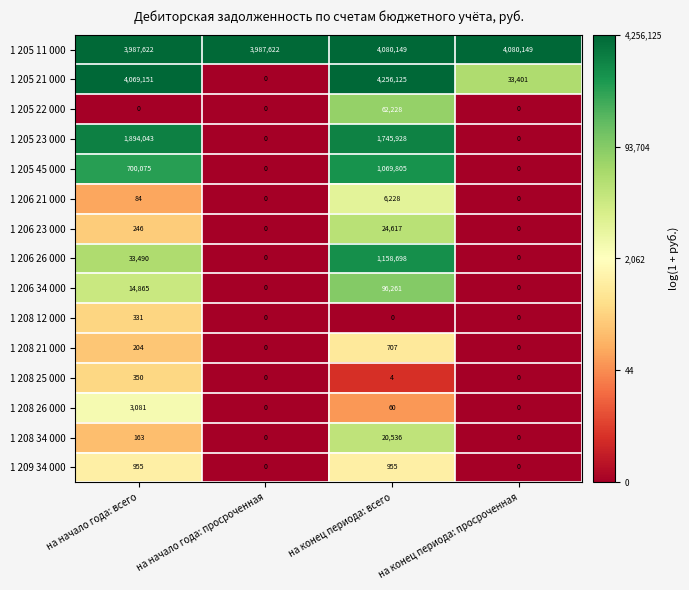

How many 1 208 21 000 values are between 0 and 707?

4